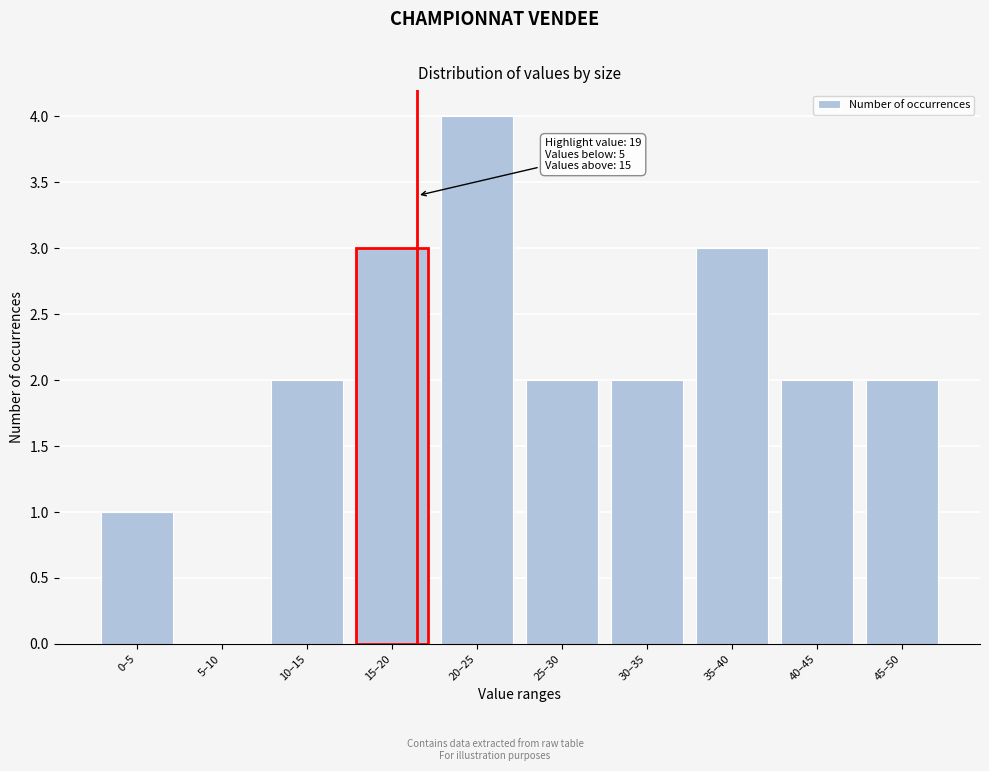

Reading left to right, list all the values displayed in this chart.

0–5=1	5–10=0	10–15=2	15–20=3	20–25=4	25–30=2	30–35=2	35–40=3	40–45=2	45–50=2